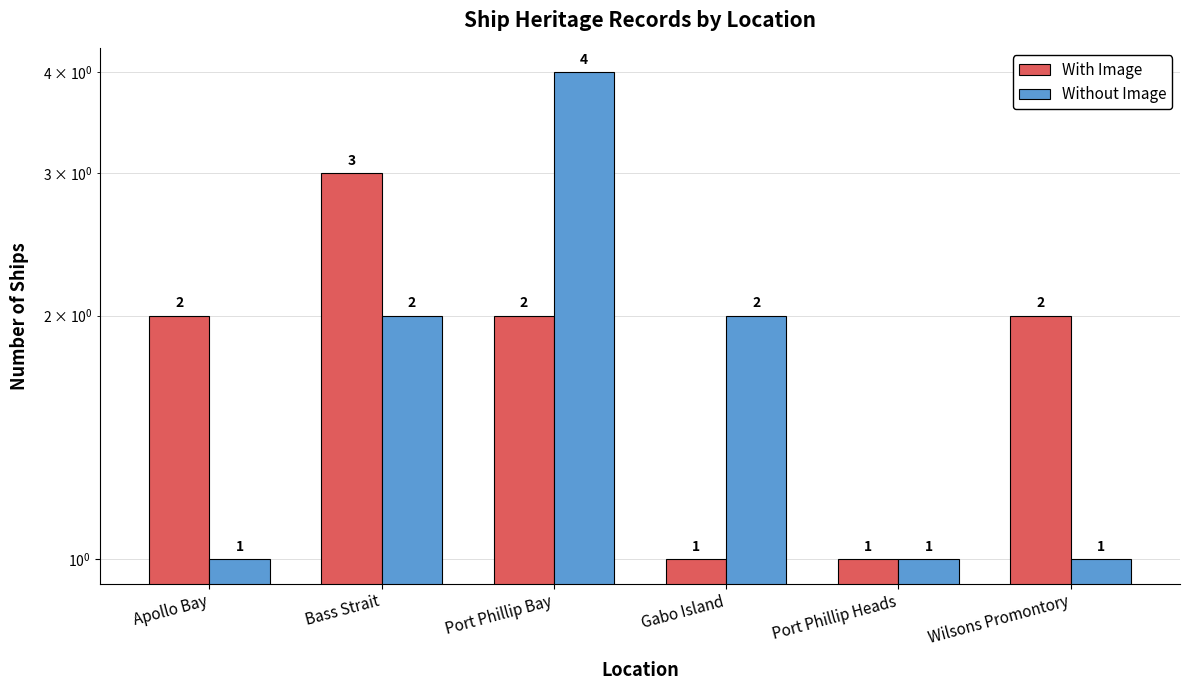

What is the difference between the Without Image values at Apollo Bay and Bass Strait?

1